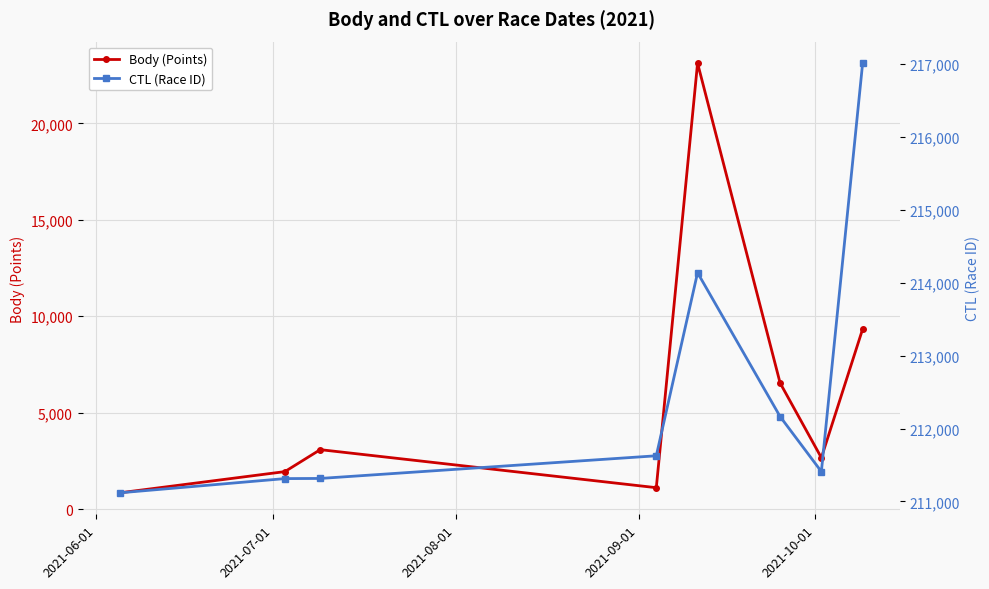

Which series has the largest total across all categories?

CTL (Race ID)